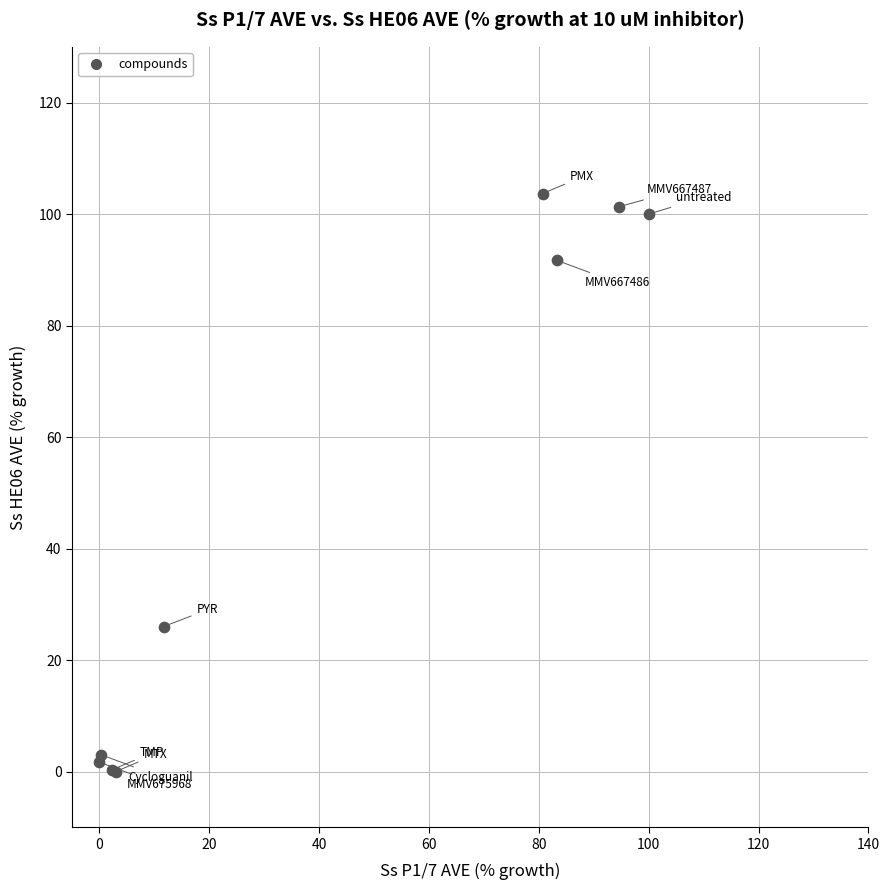

What Y value in the scatter plot is closest to 51?

26.0